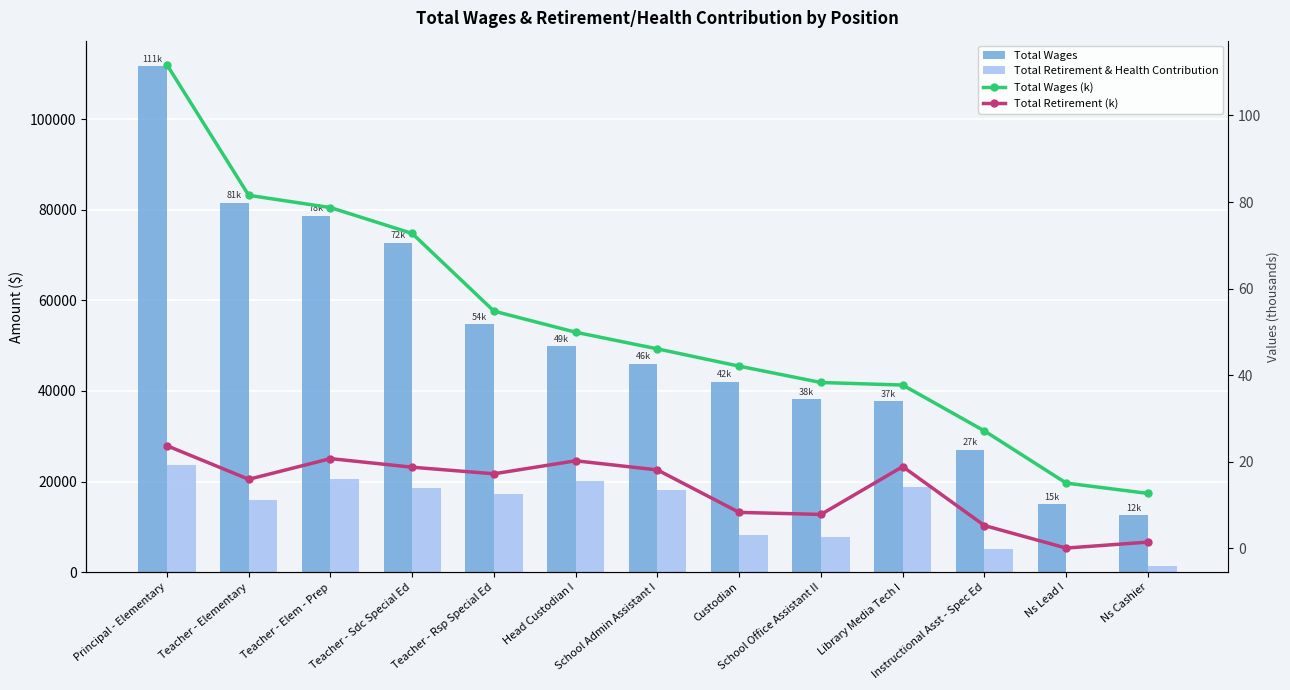

What position from the right is School Admin Assistant I?

7